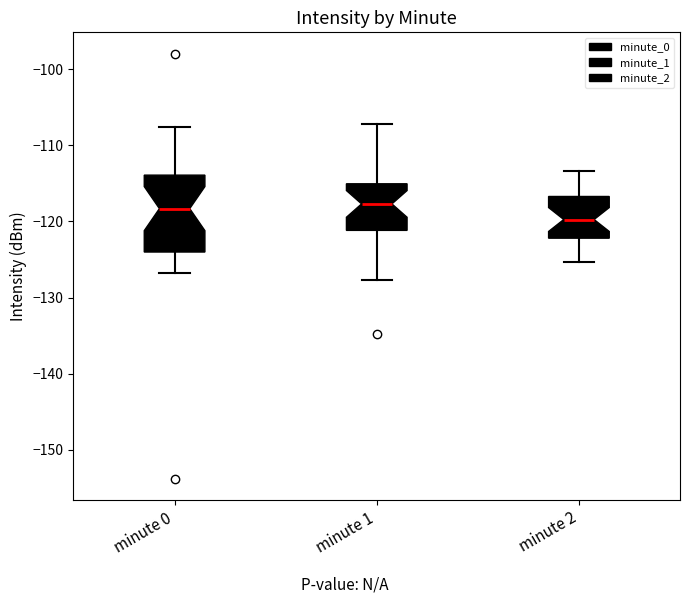

Reading left to right, read every box against the y-axis: the position of its median line, the range the box covers, and the ends of its whiskers. The values are not printed on the chart, so give them approximately, as read against the axis.

minute 0: median -118, box -124 to -114, whiskers -127 to -108
minute 1: median -118, box -121 to -115, whiskers -128 to -107
minute 2: median -120, box -122 to -117, whiskers -125 to -113